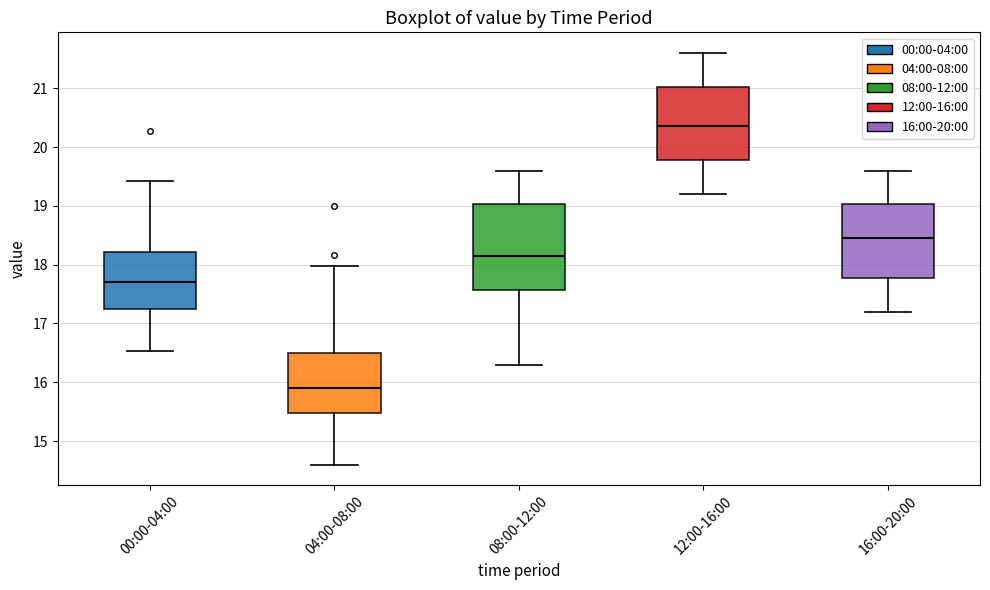

Which box is the tallest, from its lower edge to its upper edge?

08:00-12:00